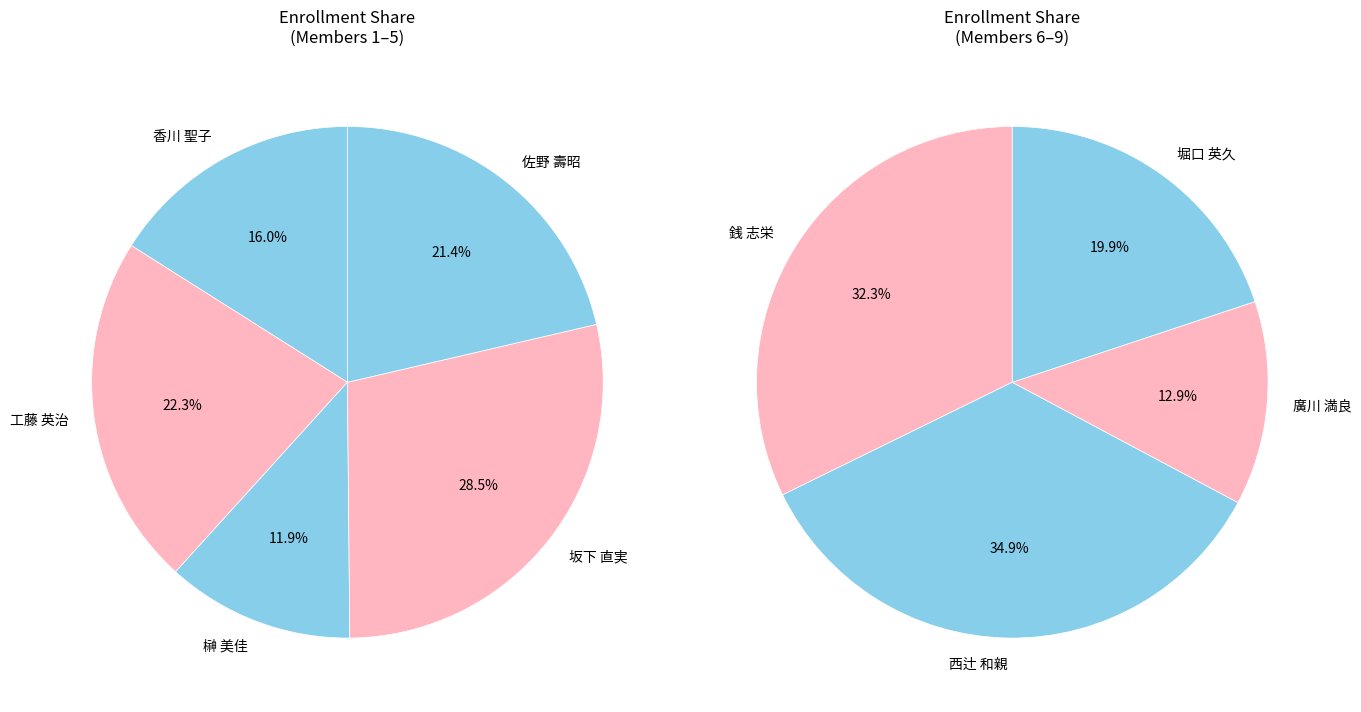

How many slices are in this pie chart?

9